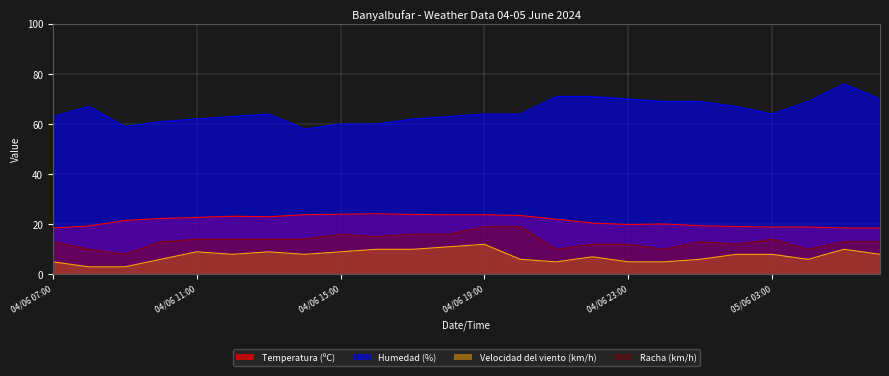

How many interior local peaks does the Temperatura (ºC) series have?

3